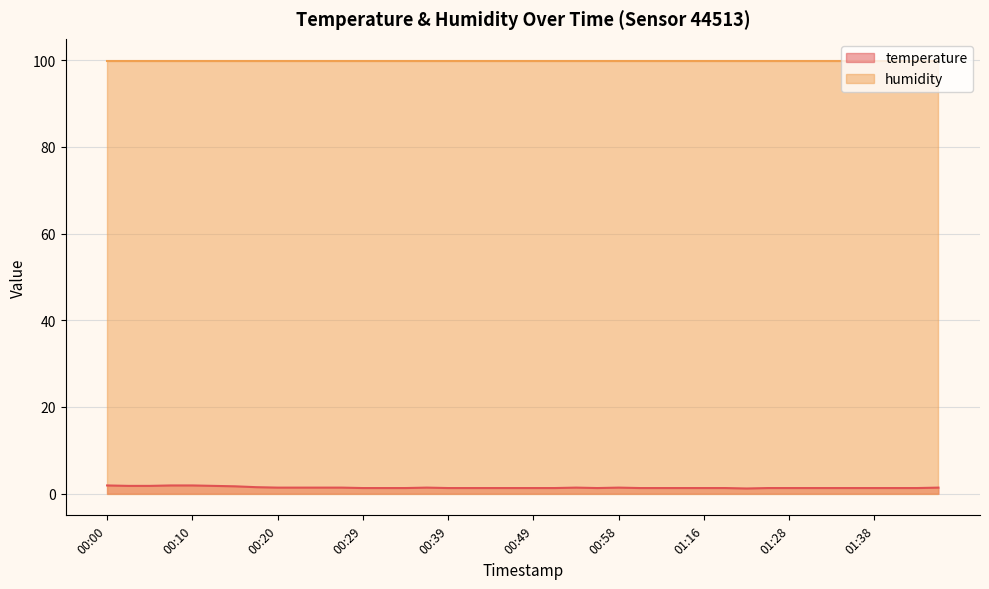

Which label corresponds to the largest value in the chart?

00:00